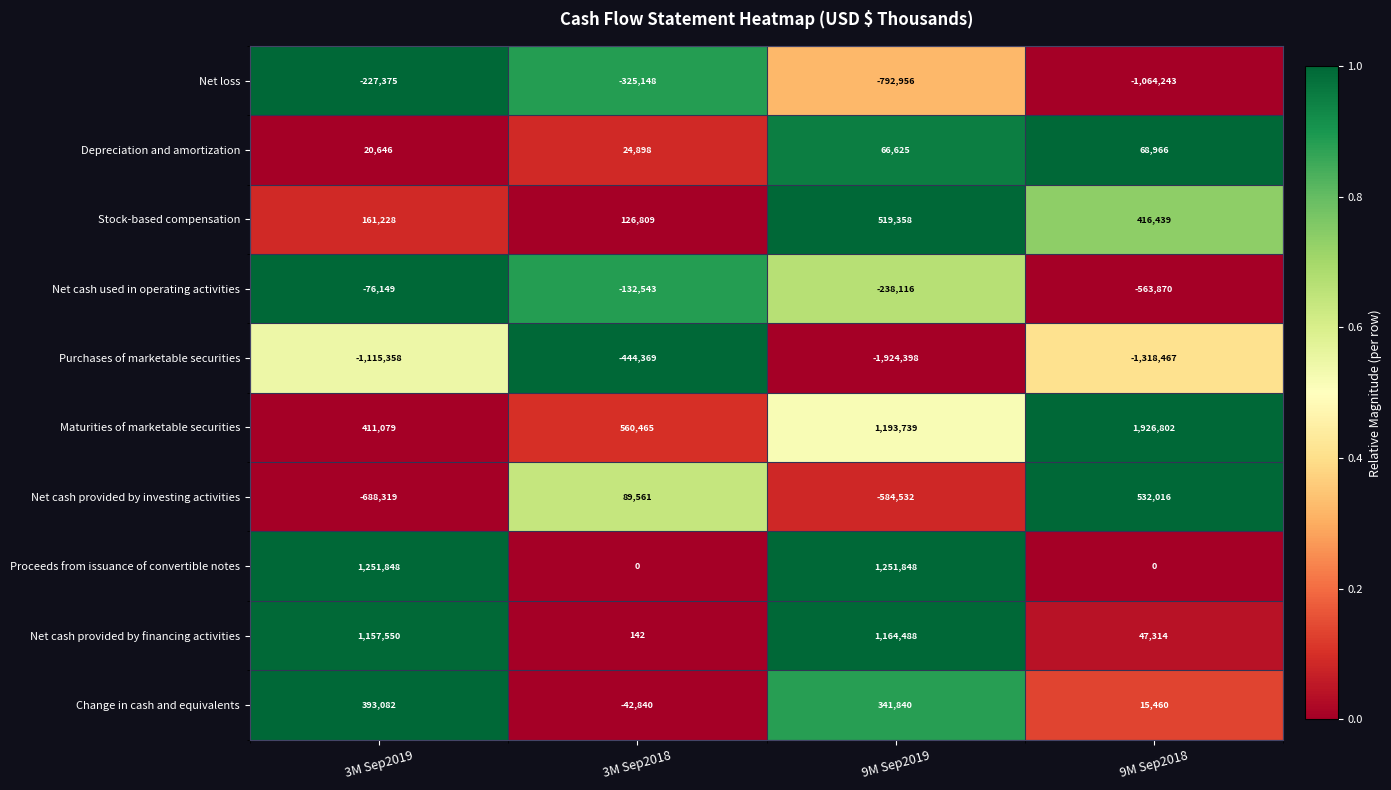

At how many categories does at least one series exceed 235584?

4